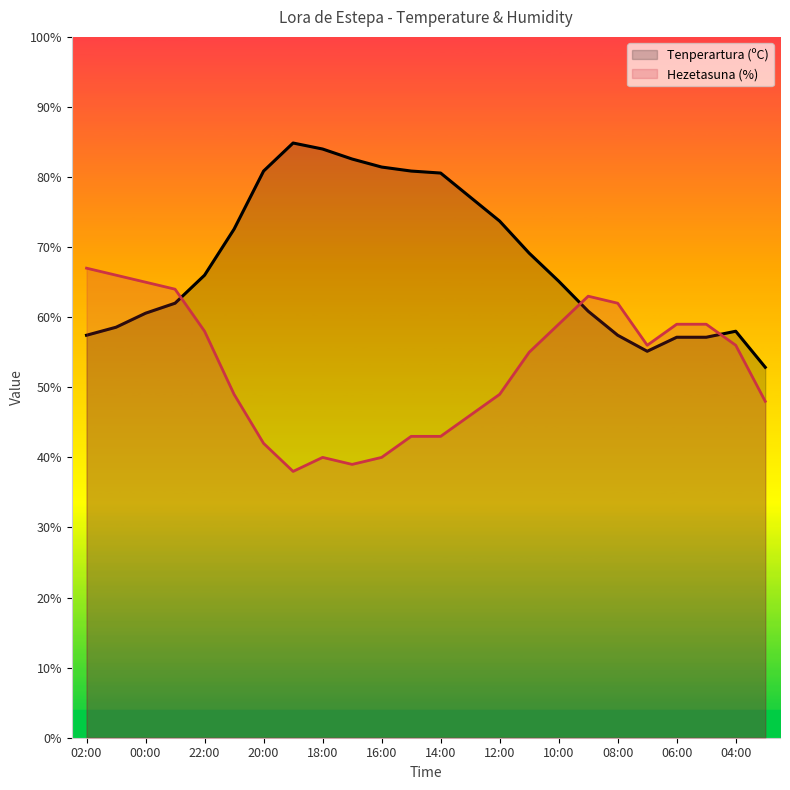

Is it true that Tenperartura (ºC) equals 57.1 at 06:00?

True